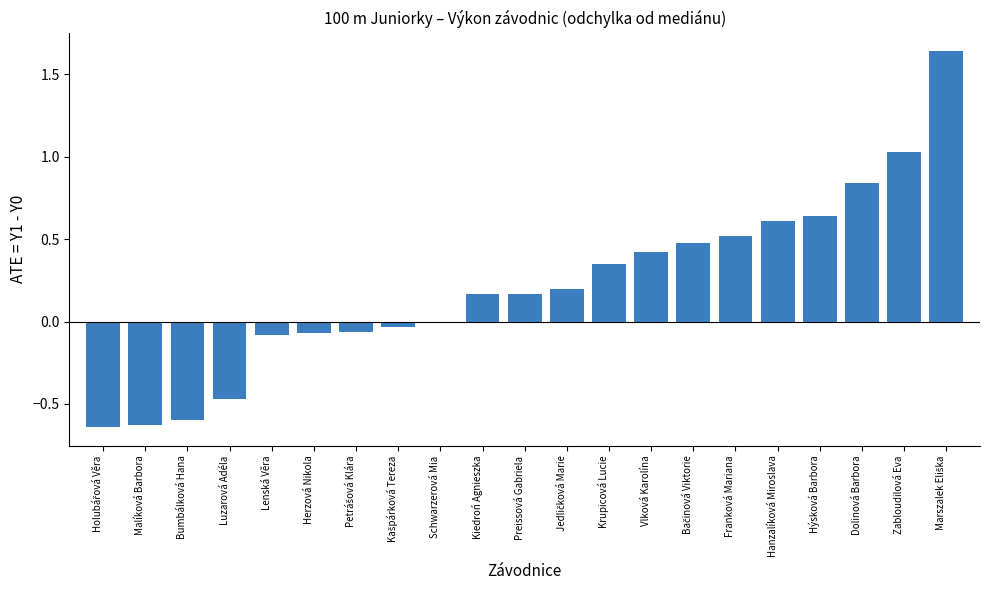

True or false: the data shows 0.4 at Hanzalíková Miroslava.

False